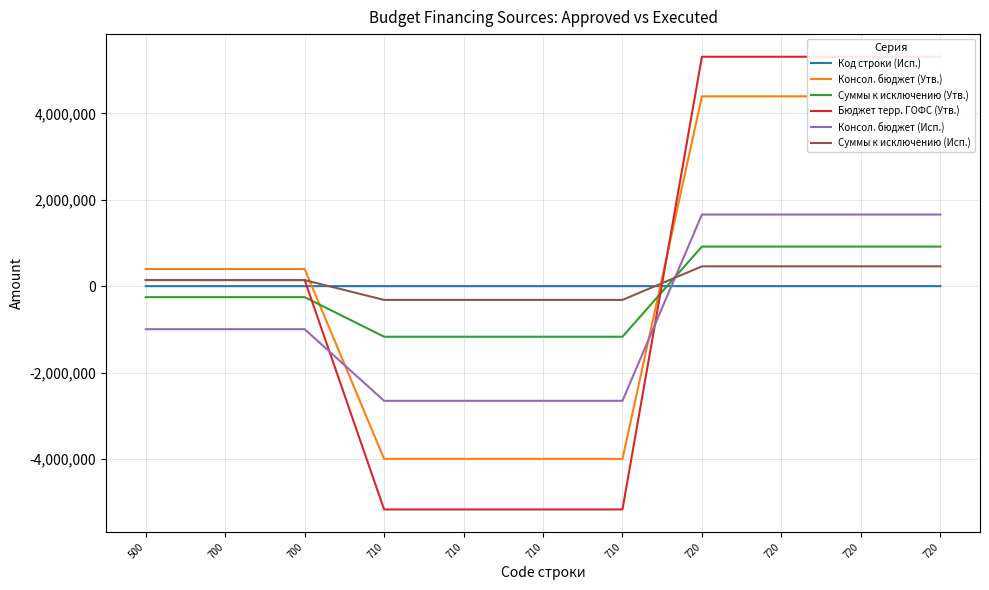

Rank the series at 700 from lowest to highest value.

Консол. бюджет (Исп.), Суммы к исключению (Утв.), Код строки (Исп.), Суммы к исключению (Исп.), Бюджет терр. ГОФС (Утв.), Консол. бюджет (Утв.)